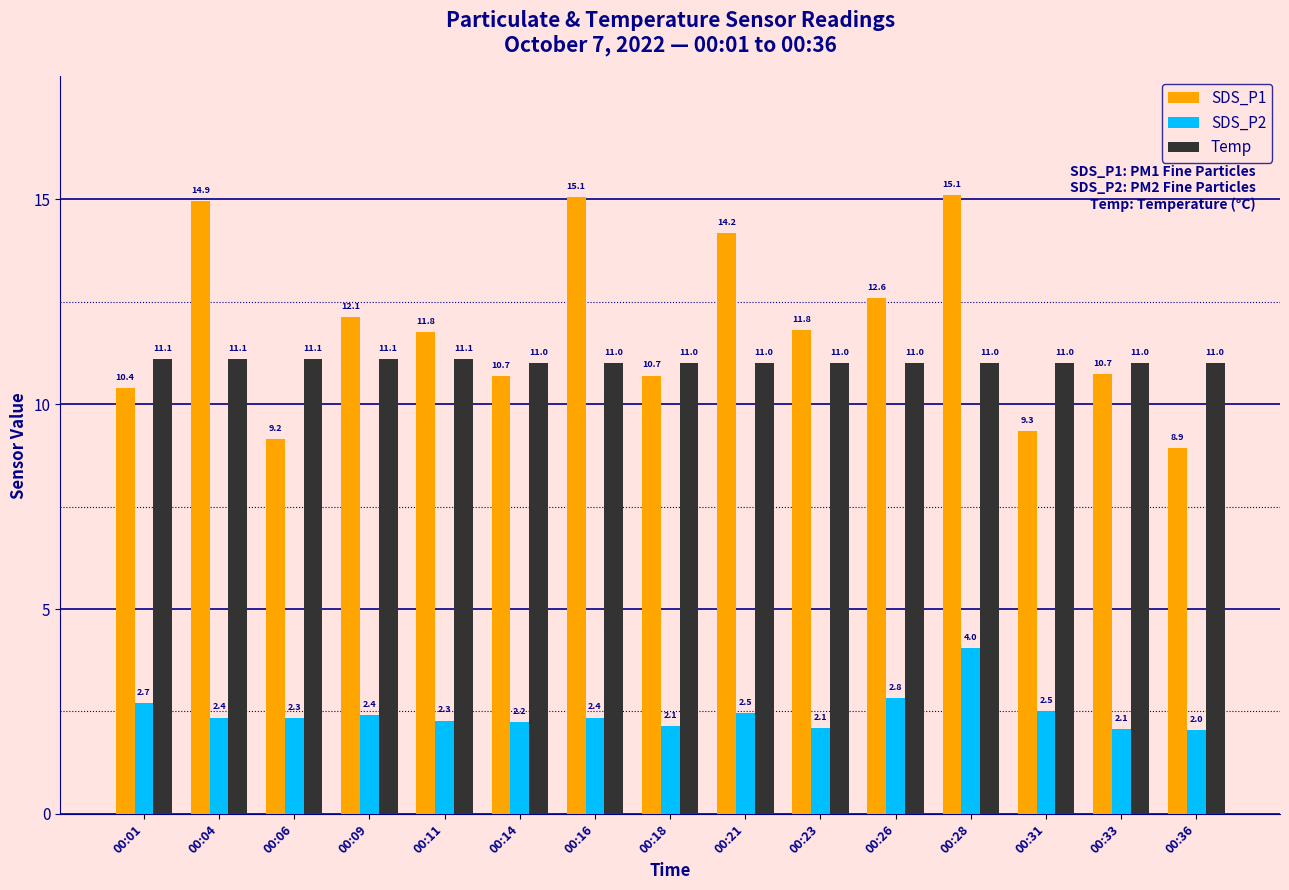

The value of SDS_P2 at 00:33 is 2.1. True or false?

True